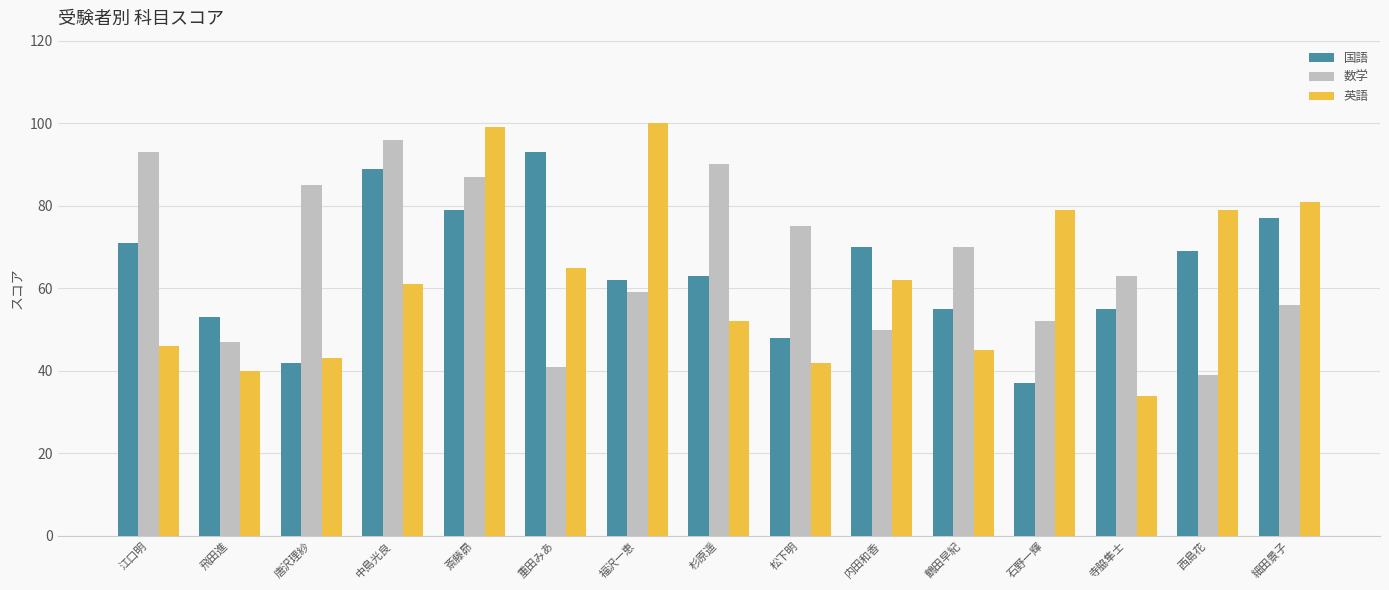

Rank the series by their maximum value, from lowest to highest.

国語, 数学, 英語